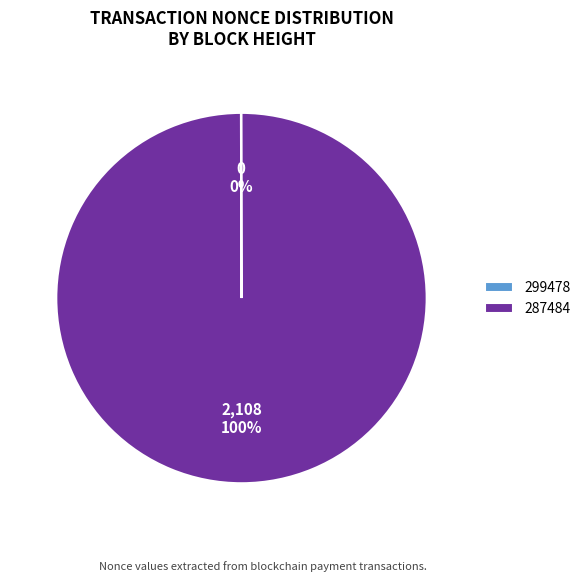

Which slice represents more than half of the pie?

287484